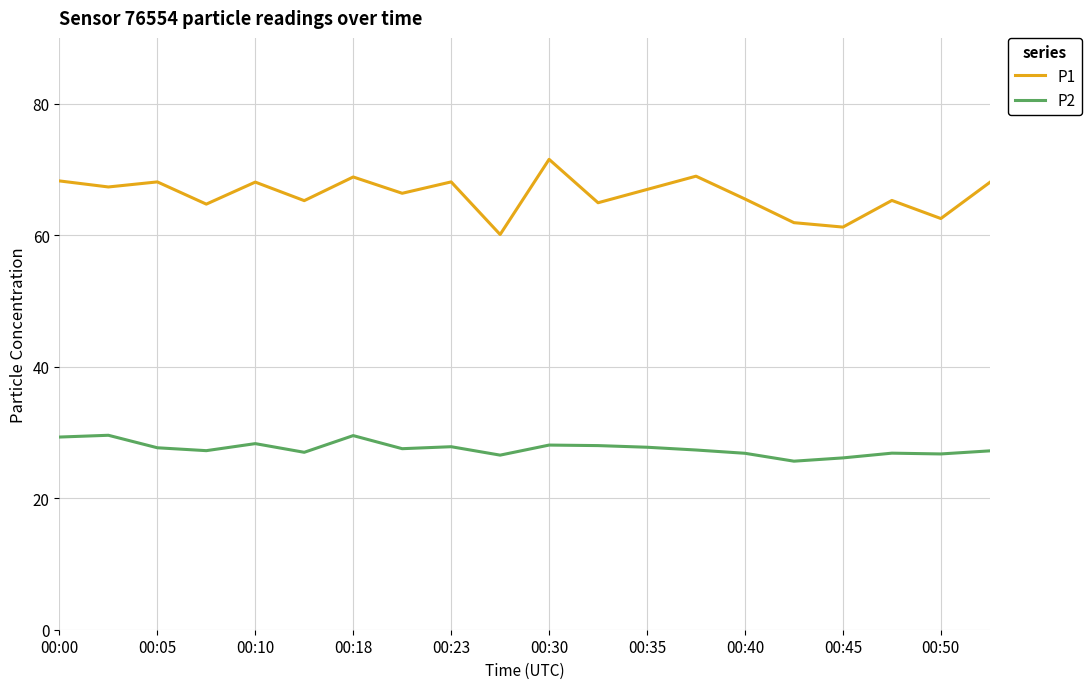

Which series has the largest total across all categories?

P1